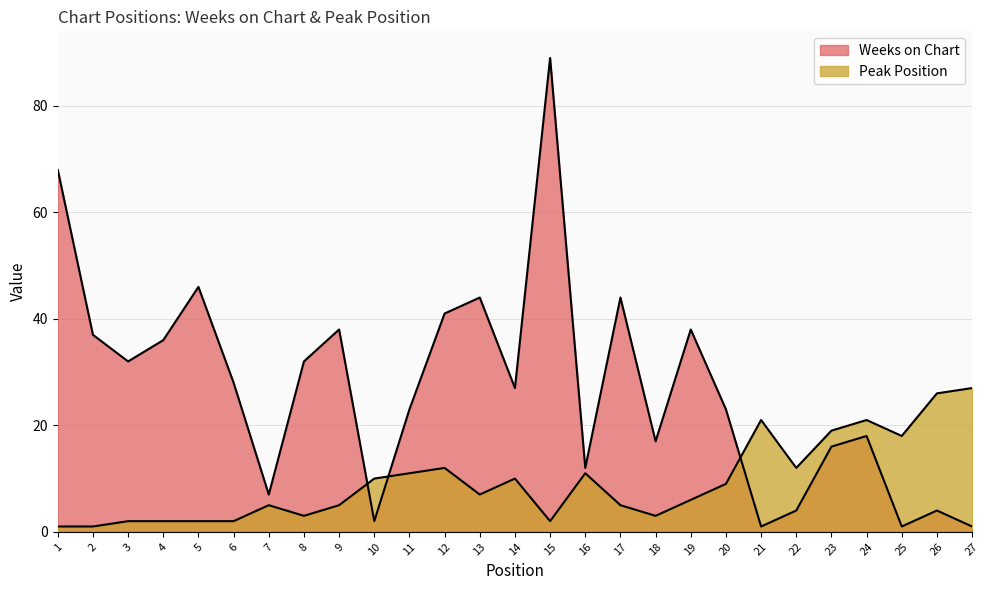

Reading right to left, list all the values displayed in this chart.

Weeks on Chart: 27=1	26=4	25=1	24=18	23=16	22=4	21=1	20=23	19=38	18=17	17=44	16=12	15=89	14=27	13=44	12=41	11=23	10=2	9=38	8=32	7=7	6=28	5=46	4=36	3=32	2=37	1=68
Peak Position: 27=27	26=26	25=18	24=21	23=19	22=12	21=21	20=9	19=6	18=3	17=5	16=11	15=2	14=10	13=7	12=12	11=11	10=10	9=5	8=3	7=5	6=2	5=2	4=2	3=2	2=1	1=1